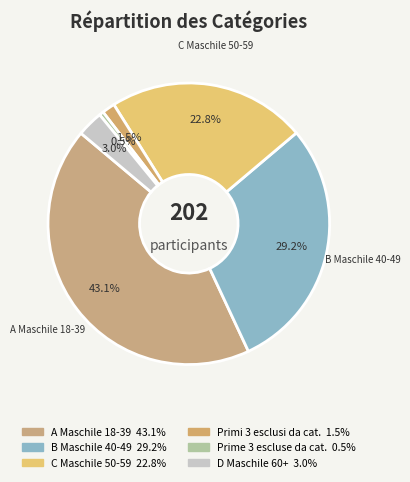

How many segments does this pie chart have?

6